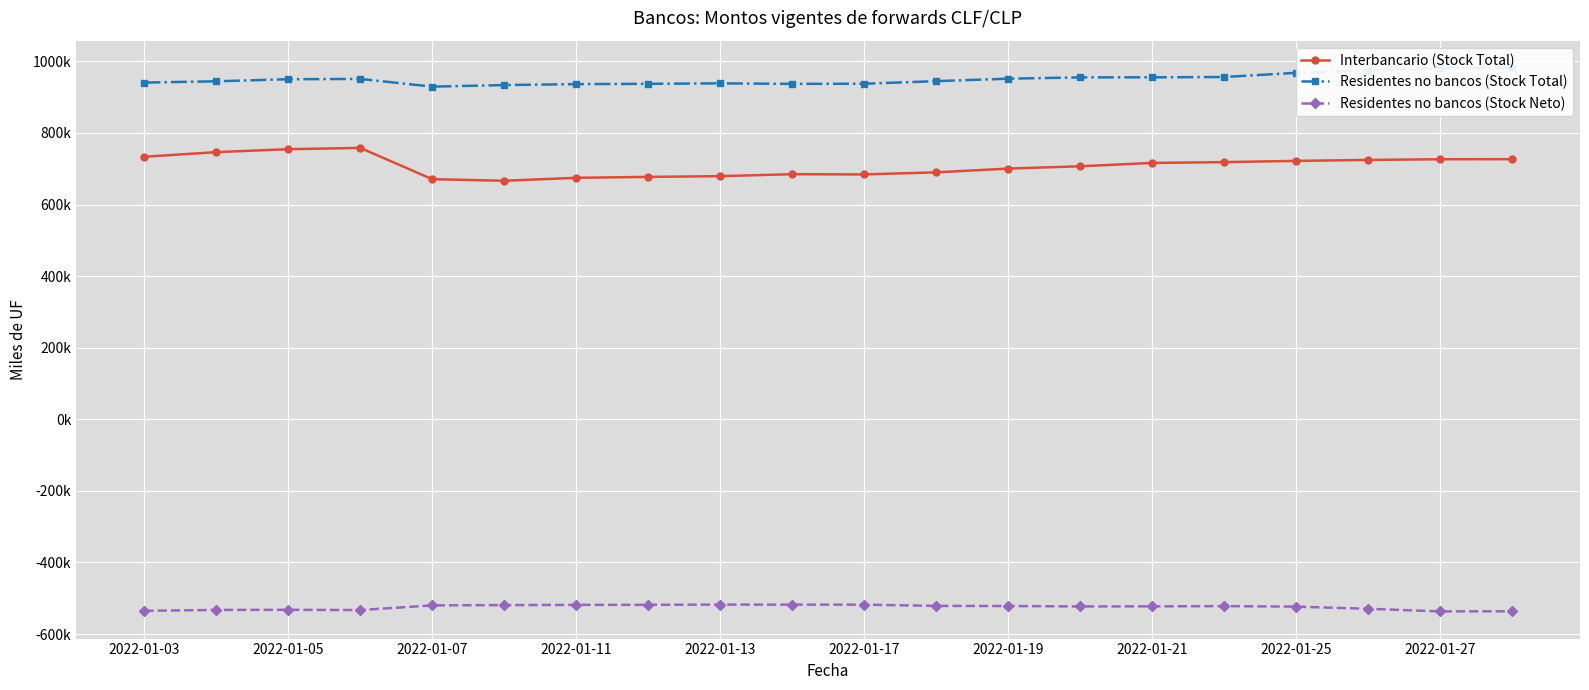

At 2022-01-27, list the series in order from smallest to largest.

Residentes no bancos (Stock Neto), Interbancario (Stock Total), Residentes no bancos (Stock Total)